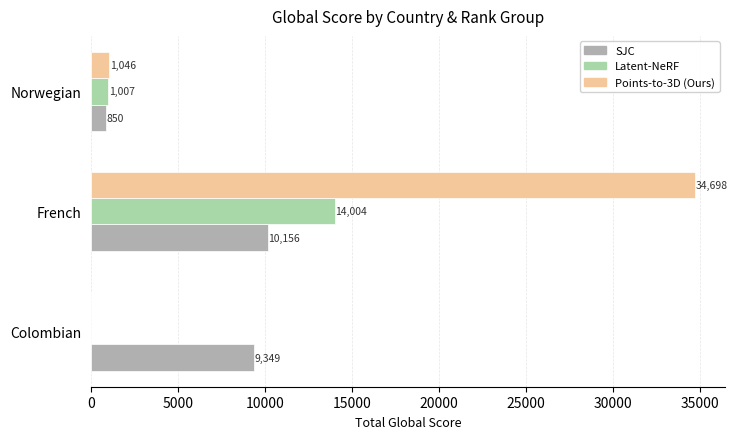

What is the maximum value for Latent-NeRF?

14004